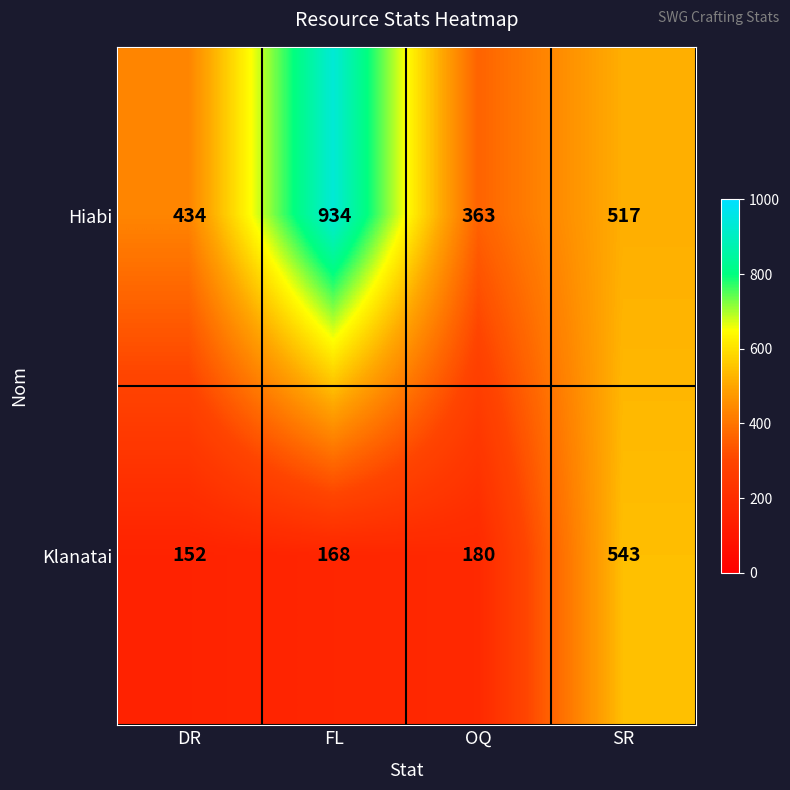

What is the difference between the highest and lowest values at OQ?

183